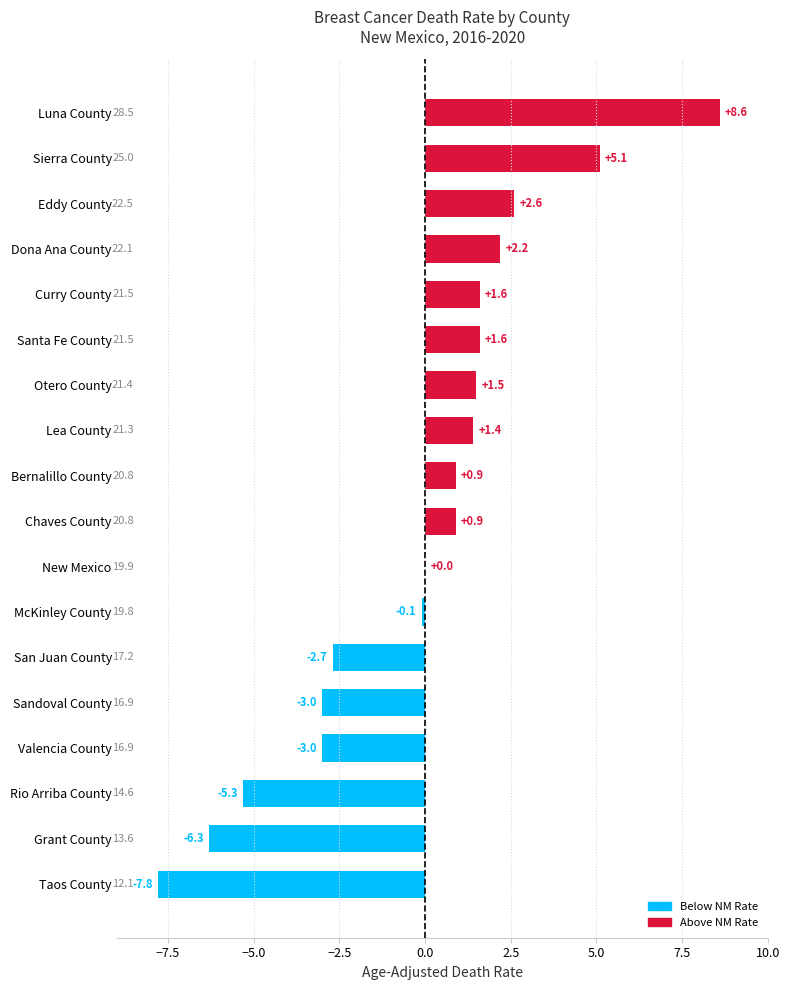

Are the bars horizontal?

Yes